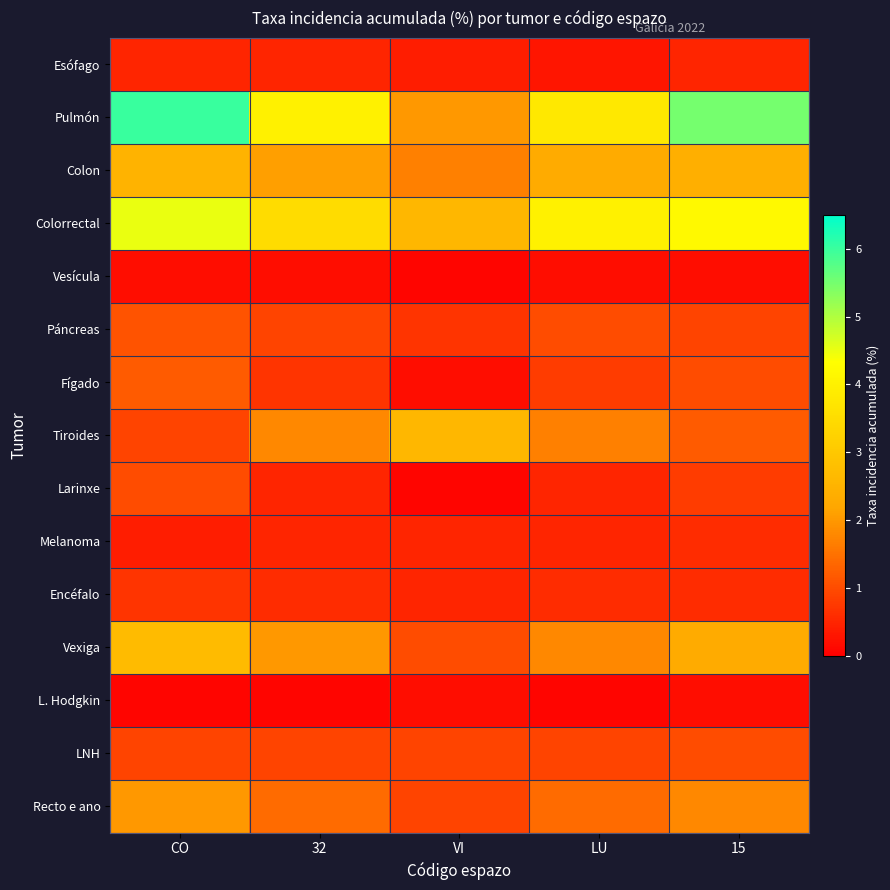

Reading left to right, transcribe all the data shown in this chart.

Esófago: CO=0.5	32=0.5	VI=0.4	LU=0.3	15=0.5
Pulmón: CO=6.0	32=4.0	VI=2.0	LU=3.8	15=5.5
Colon: CO=2.5	32=2.1	VI=1.7	LU=2.3	15=2.4
Colorrectal: CO=4.5	32=3.5	VI=2.6	LU=4.0	15=4.2
Vesícula: CO=0.2	32=0.2	VI=0.1	LU=0.2	15=0.2
Páncreas: CO=1.1	32=0.9	VI=0.7	LU=1.0	15=0.9
Fígado: CO=1.2	32=0.7	VI=0.2	LU=0.8	15=1.0
Tiroides: CO=0.9	32=1.8	VI=2.6	LU=1.7	15=1.2
Larinxe: CO=1.0	32=0.5	VI=0.1	LU=0.5	15=0.8
Melanoma: CO=0.4	32=0.5	VI=0.5	LU=0.5	15=0.6
Encéfalo: CO=0.7	32=0.6	VI=0.5	LU=0.6	15=0.6
Vexiga: CO=2.7	32=2.0	VI=1.0	LU=1.8	15=2.3
L. Hodgkin: CO=0.1	32=0.1	VI=0.2	LU=0.1	15=0.2
LNH: CO=0.9	32=0.9	VI=0.9	LU=0.9	15=1.0
Recto e ano: CO=2.0	32=1.4	VI=0.9	LU=1.4	15=1.8